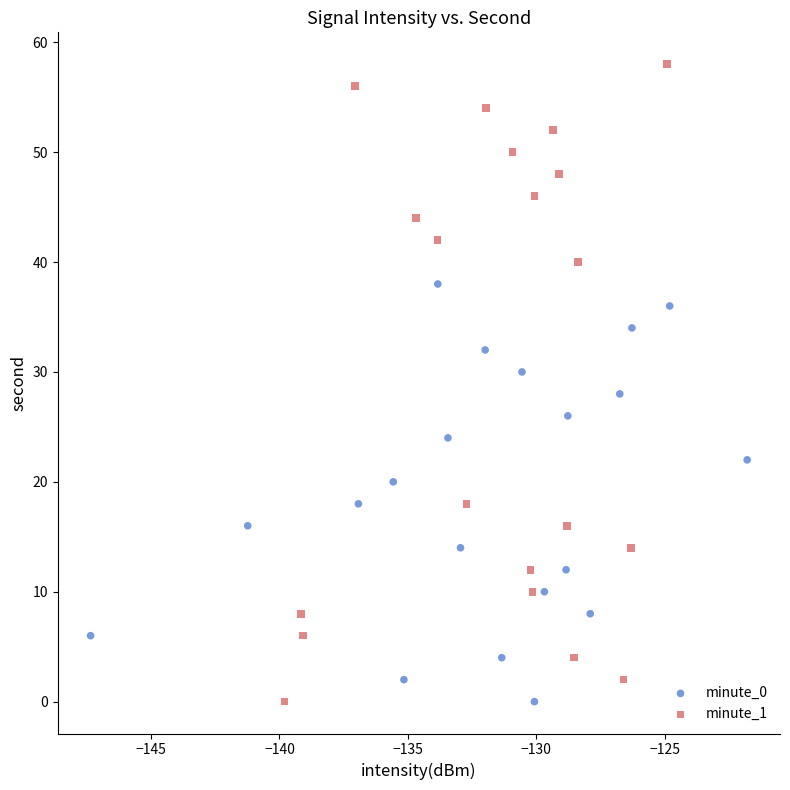

Which series has the widest spread of Y values?

minute_1